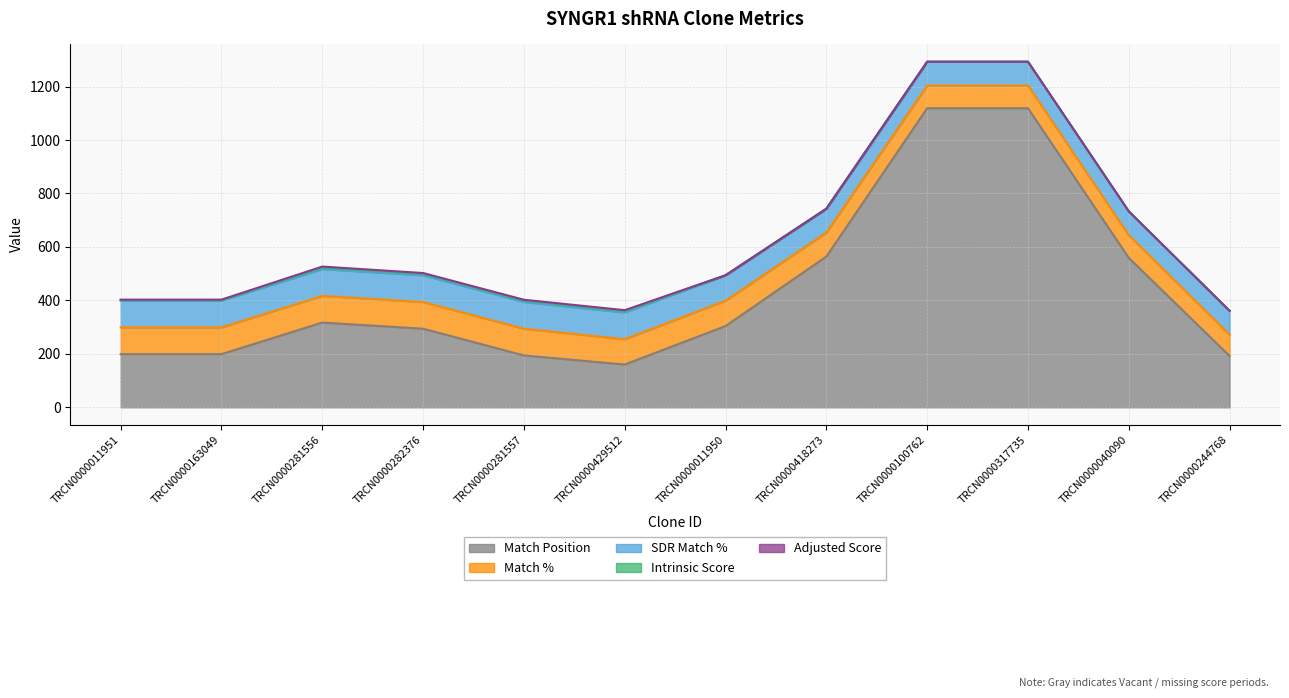

At TRCN0000281557, list the series in order from smallest to largest.

Adjusted Score, Intrinsic Score, Match %, SDR Match %, Match Position